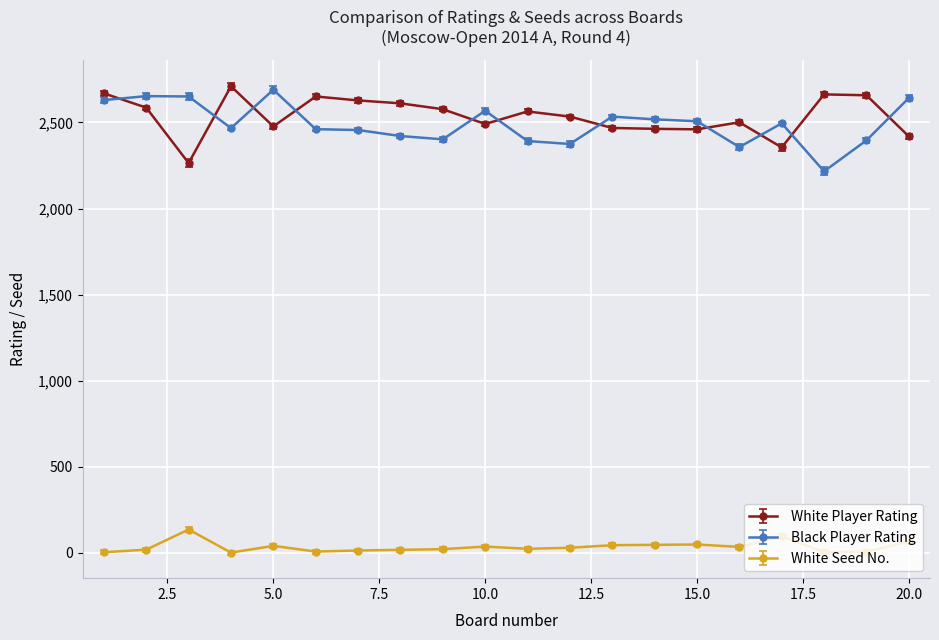

What is the average value of the White Player Rating series?

2537